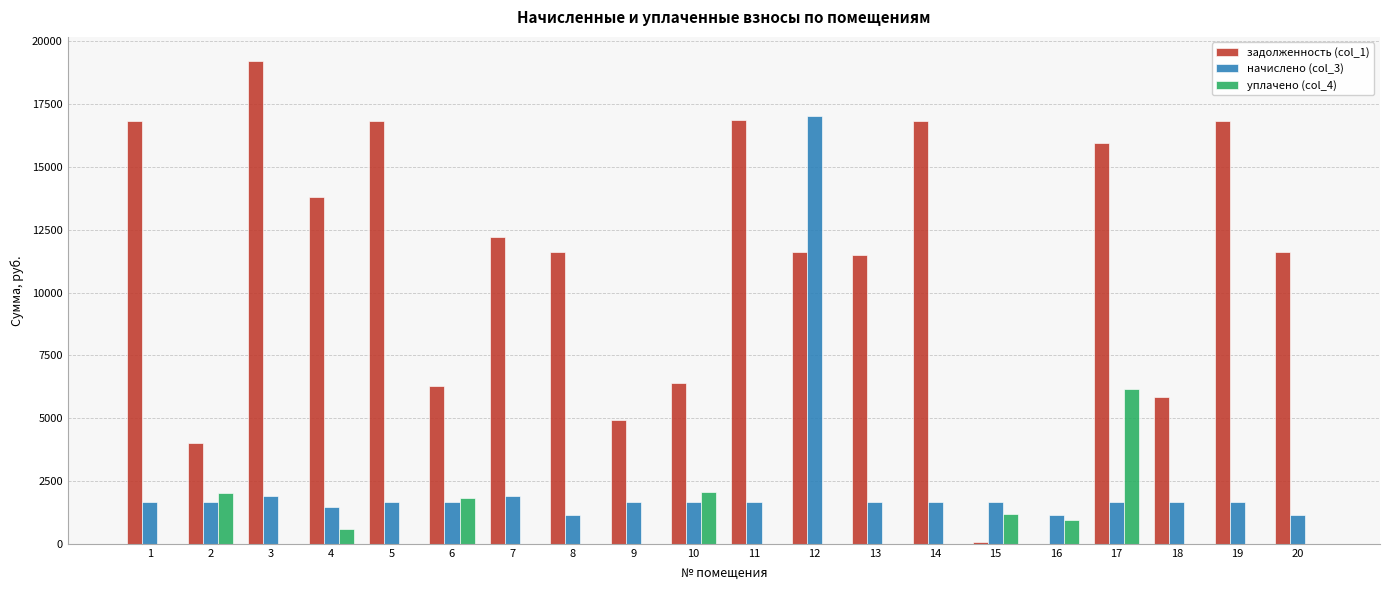

Which series has the largest range (max minus min)?

задолженность (col_1)